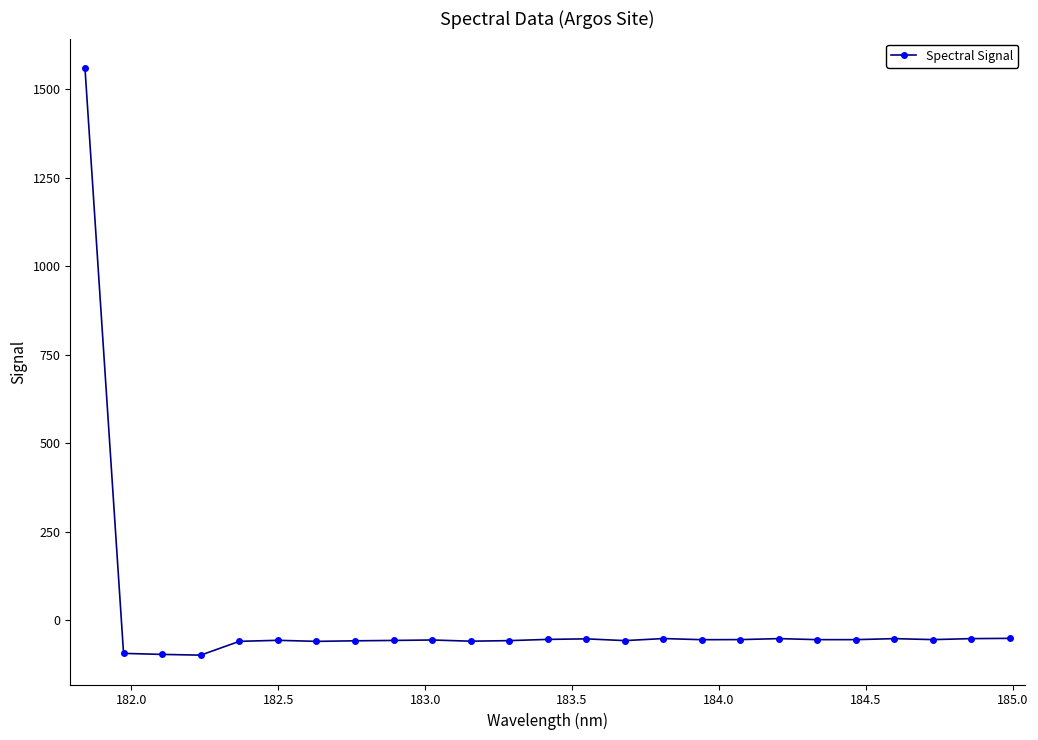

True or false: there are more than 2 points higher than both neighbors.

True